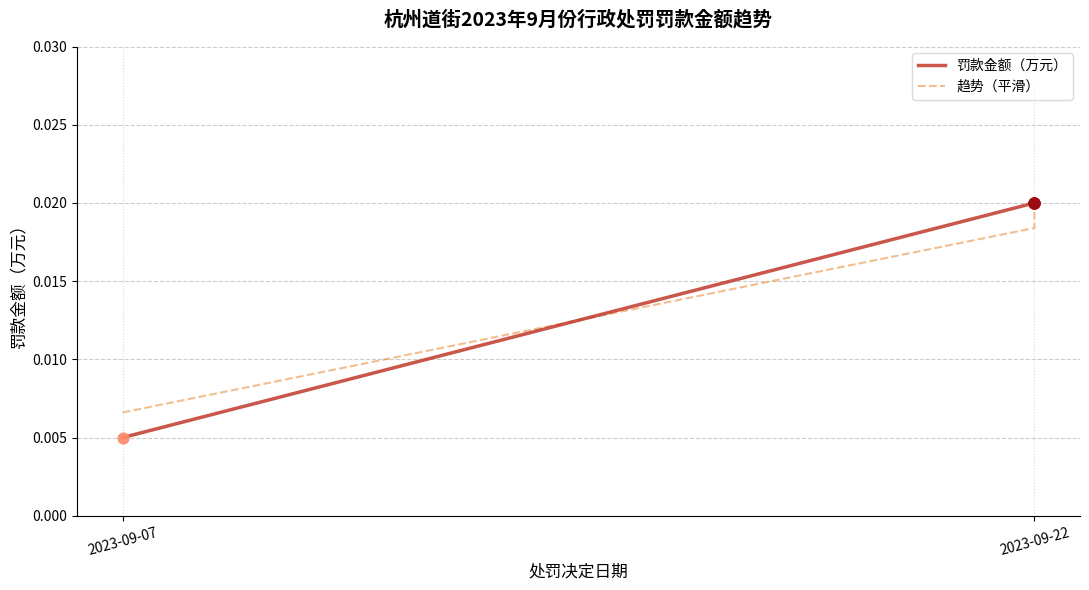

Which series contains the highest Y value?

罚款金额（万元）